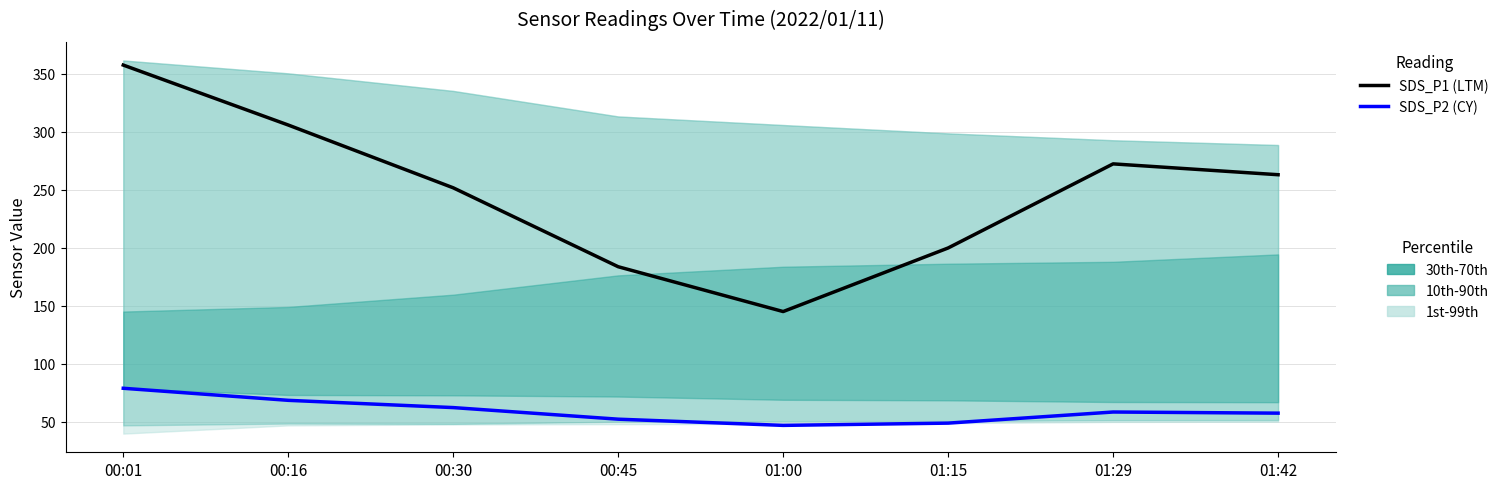

What is the difference between the maximum and minimum values in the SDS_P2 (CY) series?

32.0